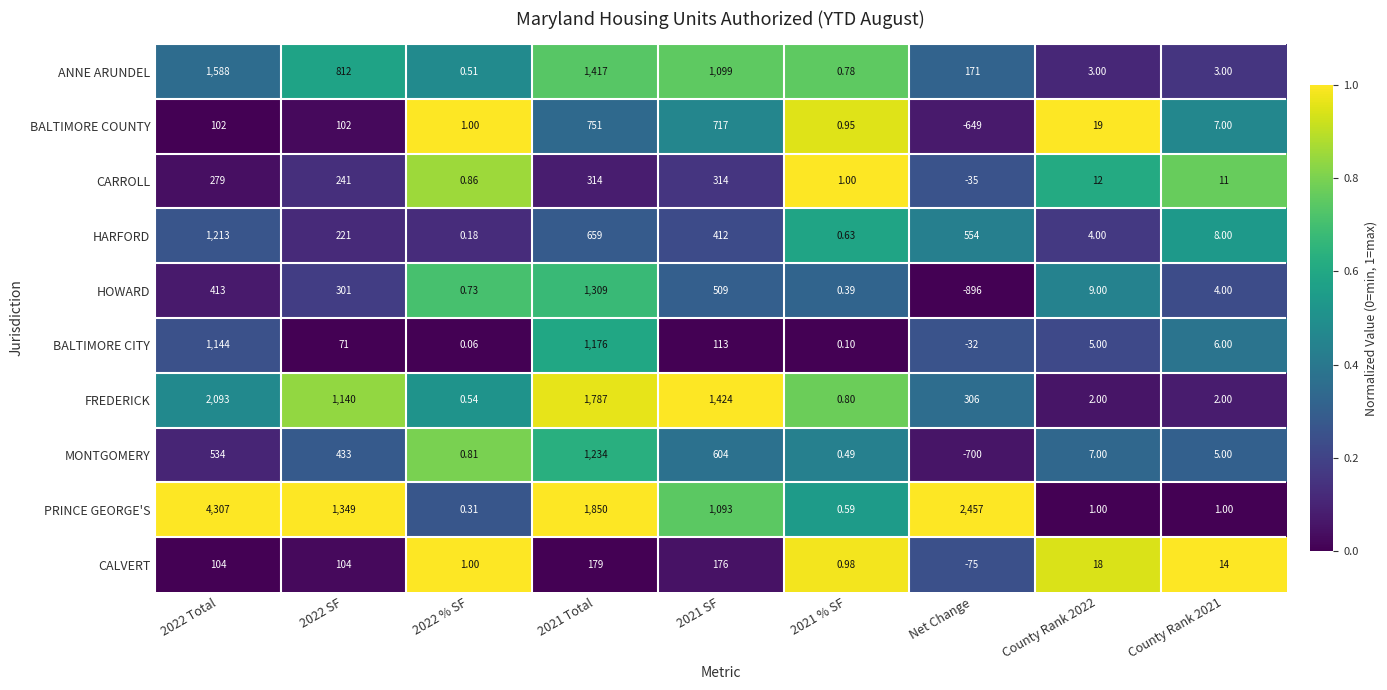

Which series has the widest spread of values?

PRINCE GEORGE'S